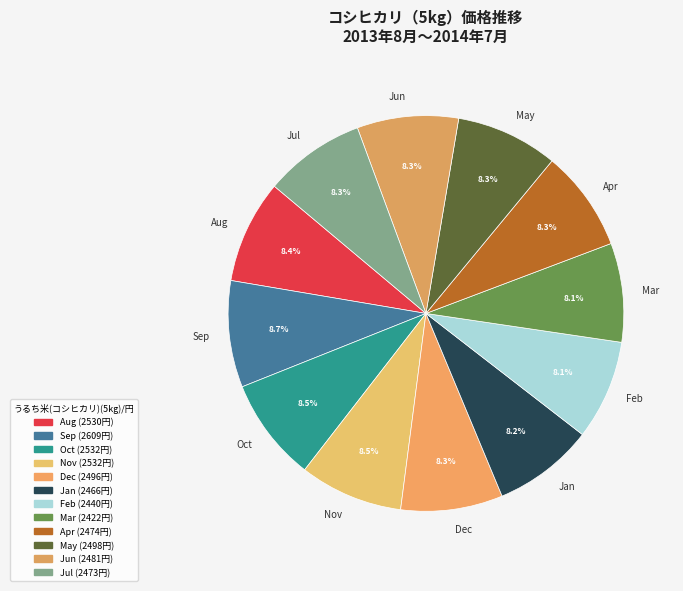

Does Sep represent more than half of the total?

No